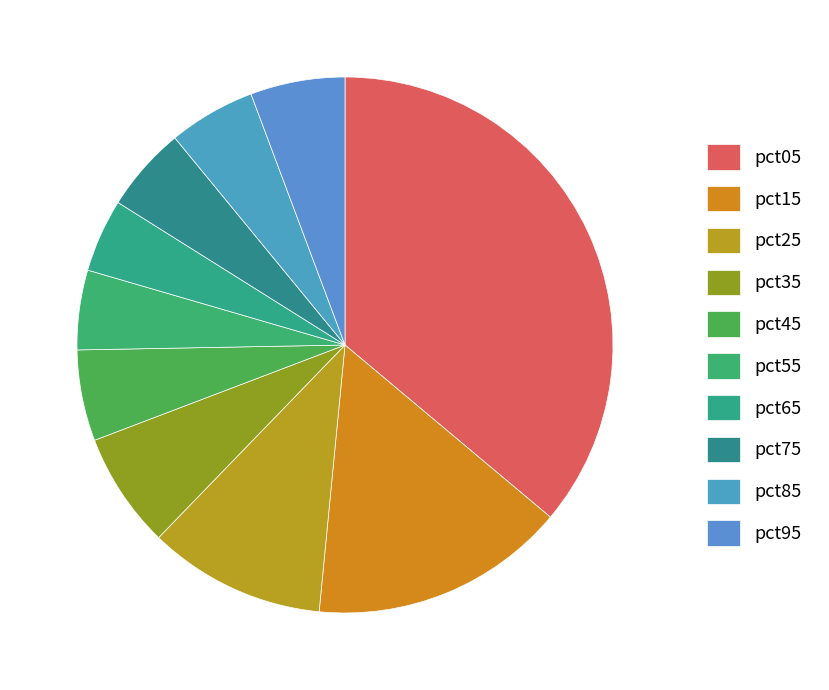

To the nearest percent, what portion does pct35 represent?

7%